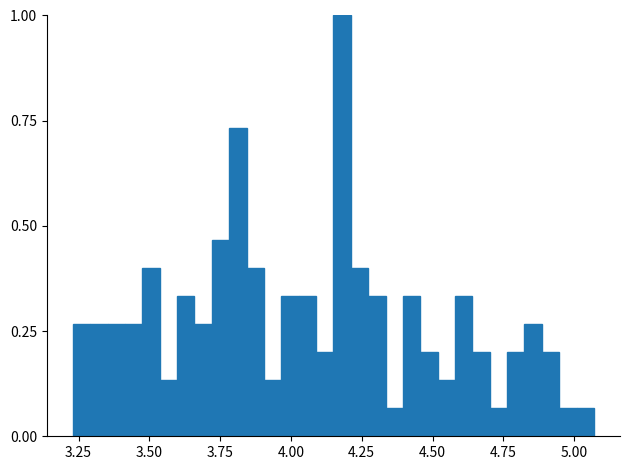

Around what value on the x-axis is the tallest bar? Give the approximate position of its centre, as read against the axis.

4.20